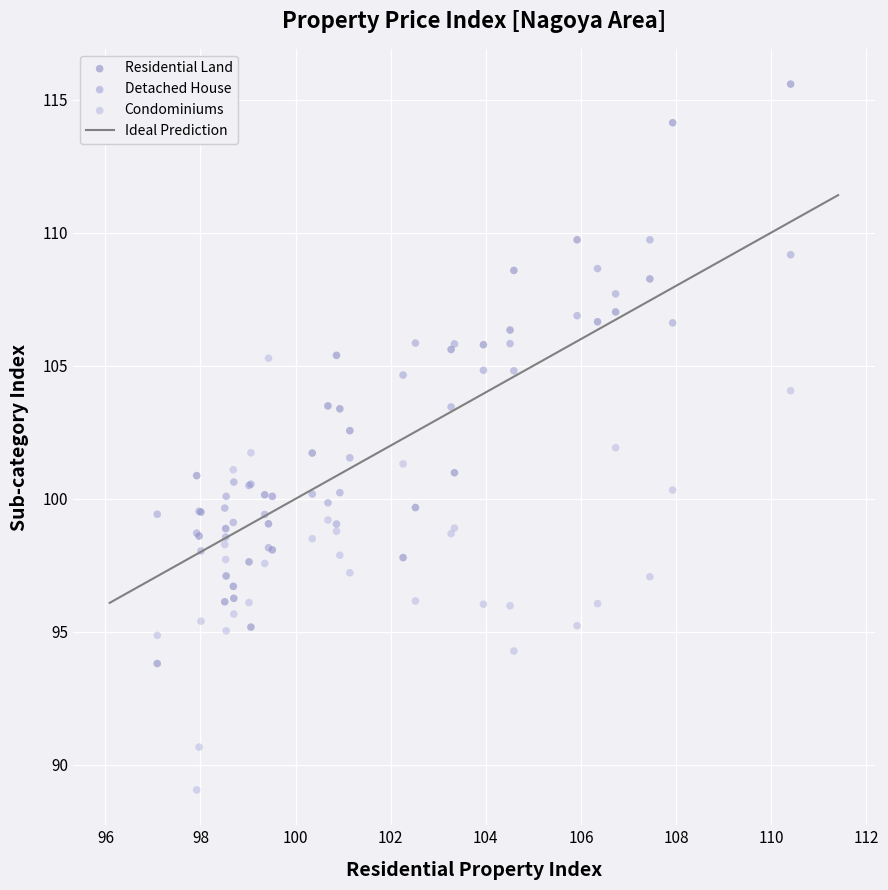

Which series has the widest spread of Y values?

Residential Land